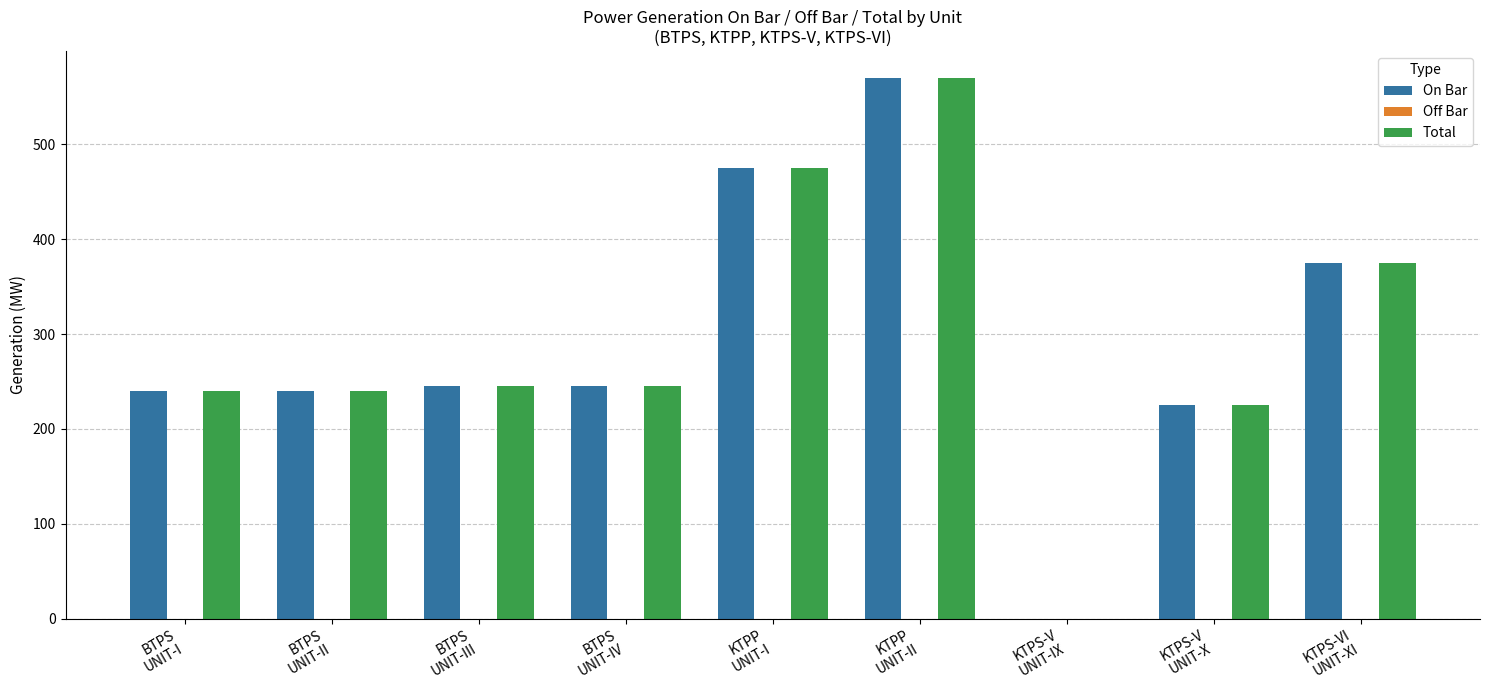

What is the maximum value shown in the chart?

570